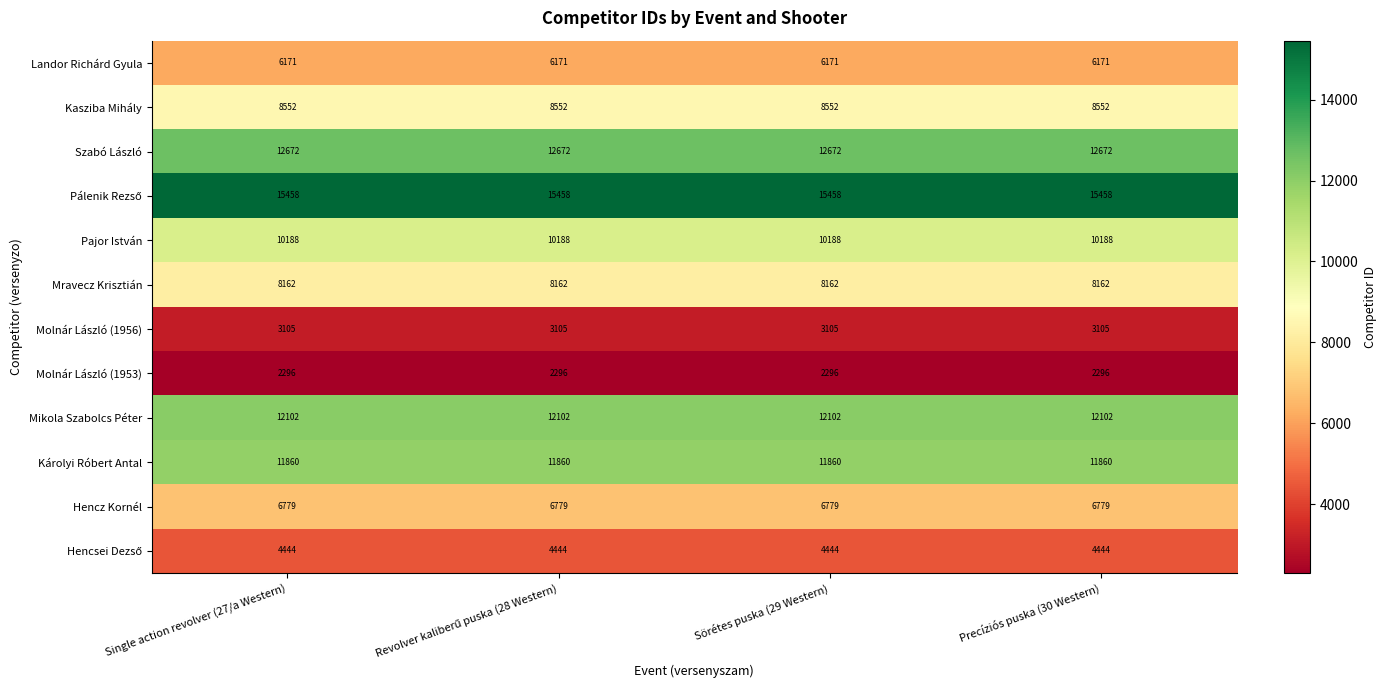

What is the minimum value shown in the chart?

2296